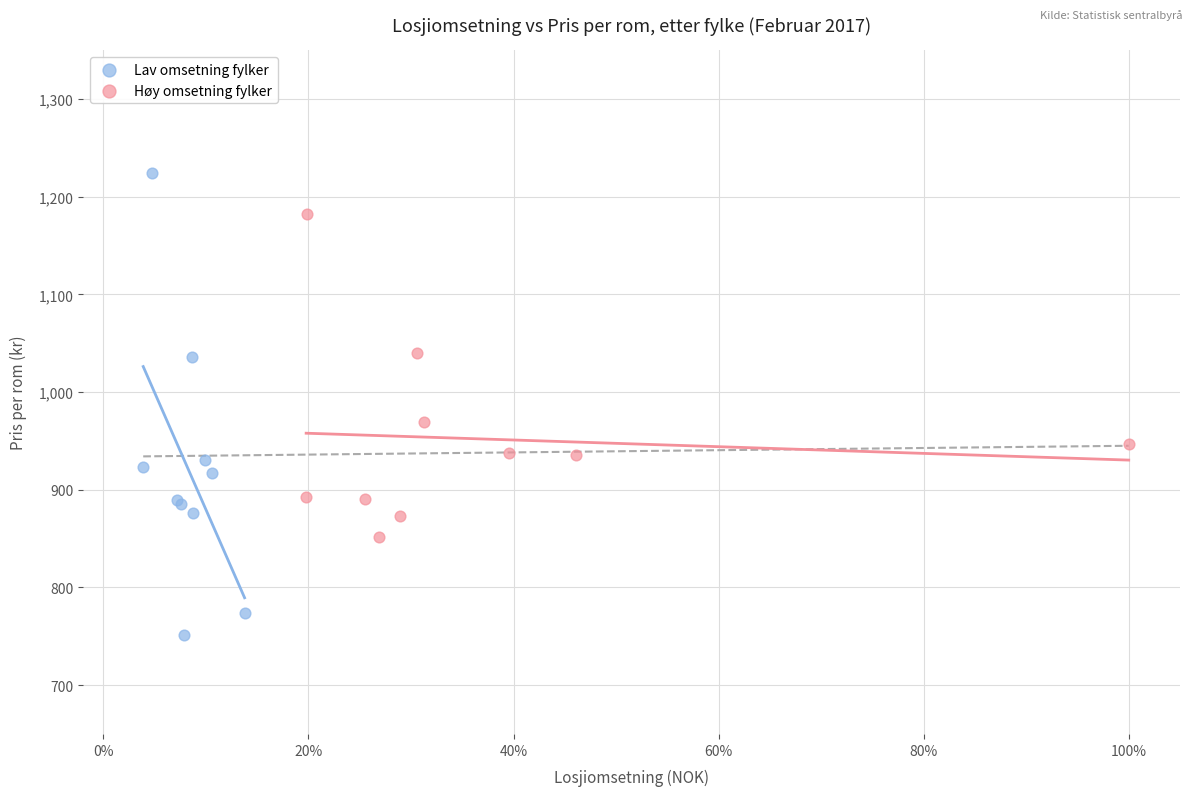

Which series has the widest spread of Y values?

Lav omsetning fylker